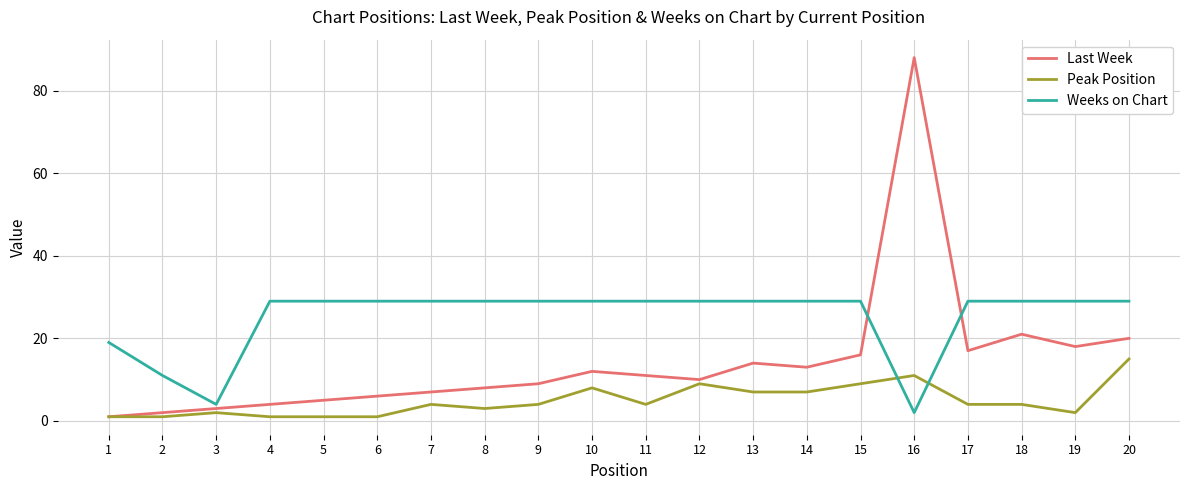

What is the smallest value displayed?

1